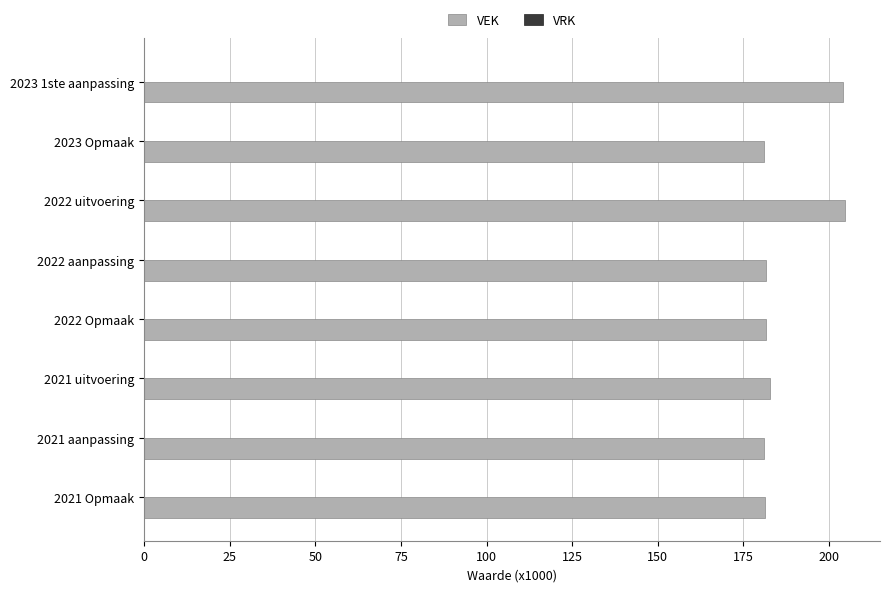

What is the ratio of the value at 2021 uitvoering to the value at 2023 1ste aanpassing?

0.9